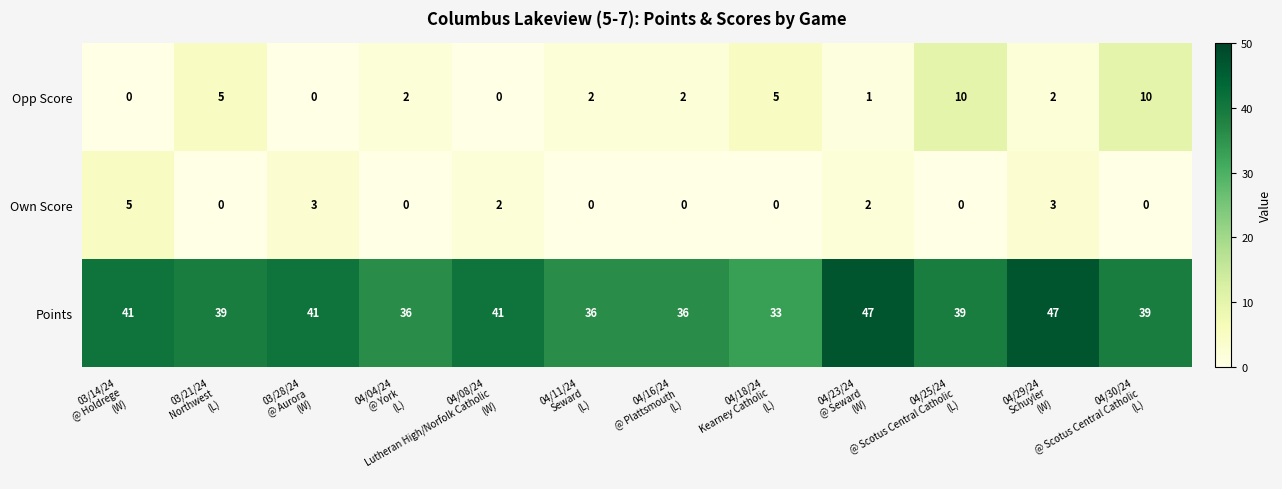

Which series has the largest range (max minus min)?

Points